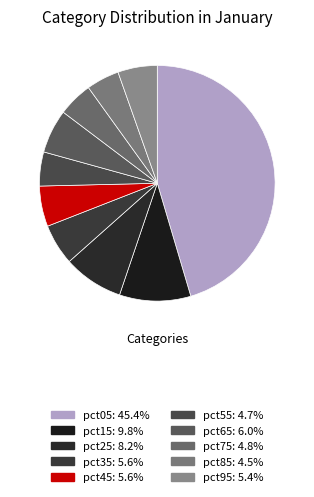

Does pct05 represent more than half of the total?

No